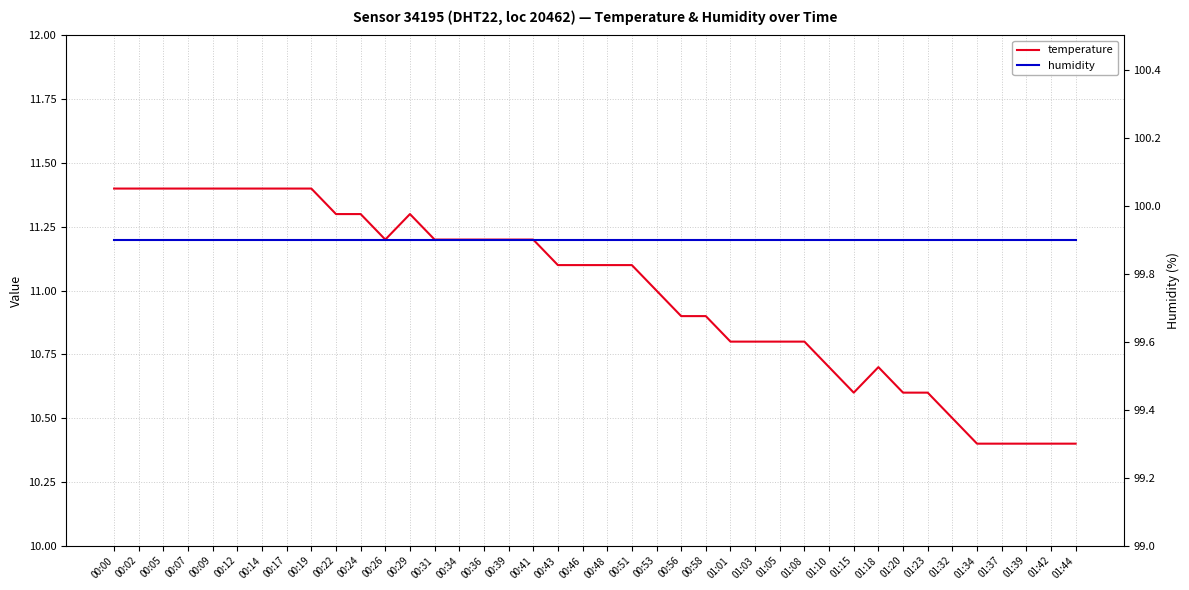

True or false: temperature has a value of 11.2 at 00:41.

True